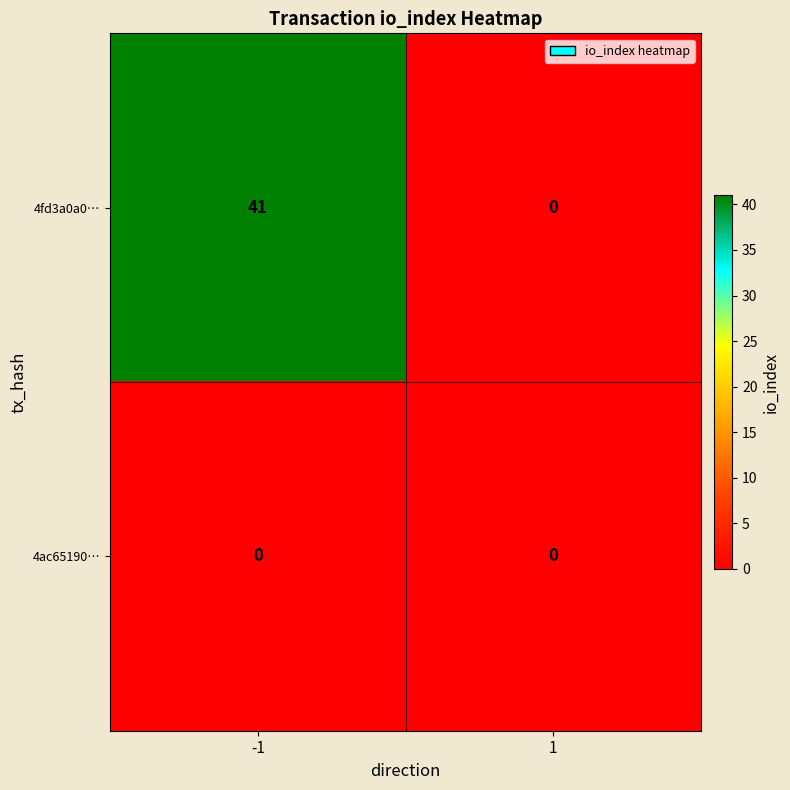

Rank the categories by 4fd3a0a0… value from highest to lowest.

-1, 1